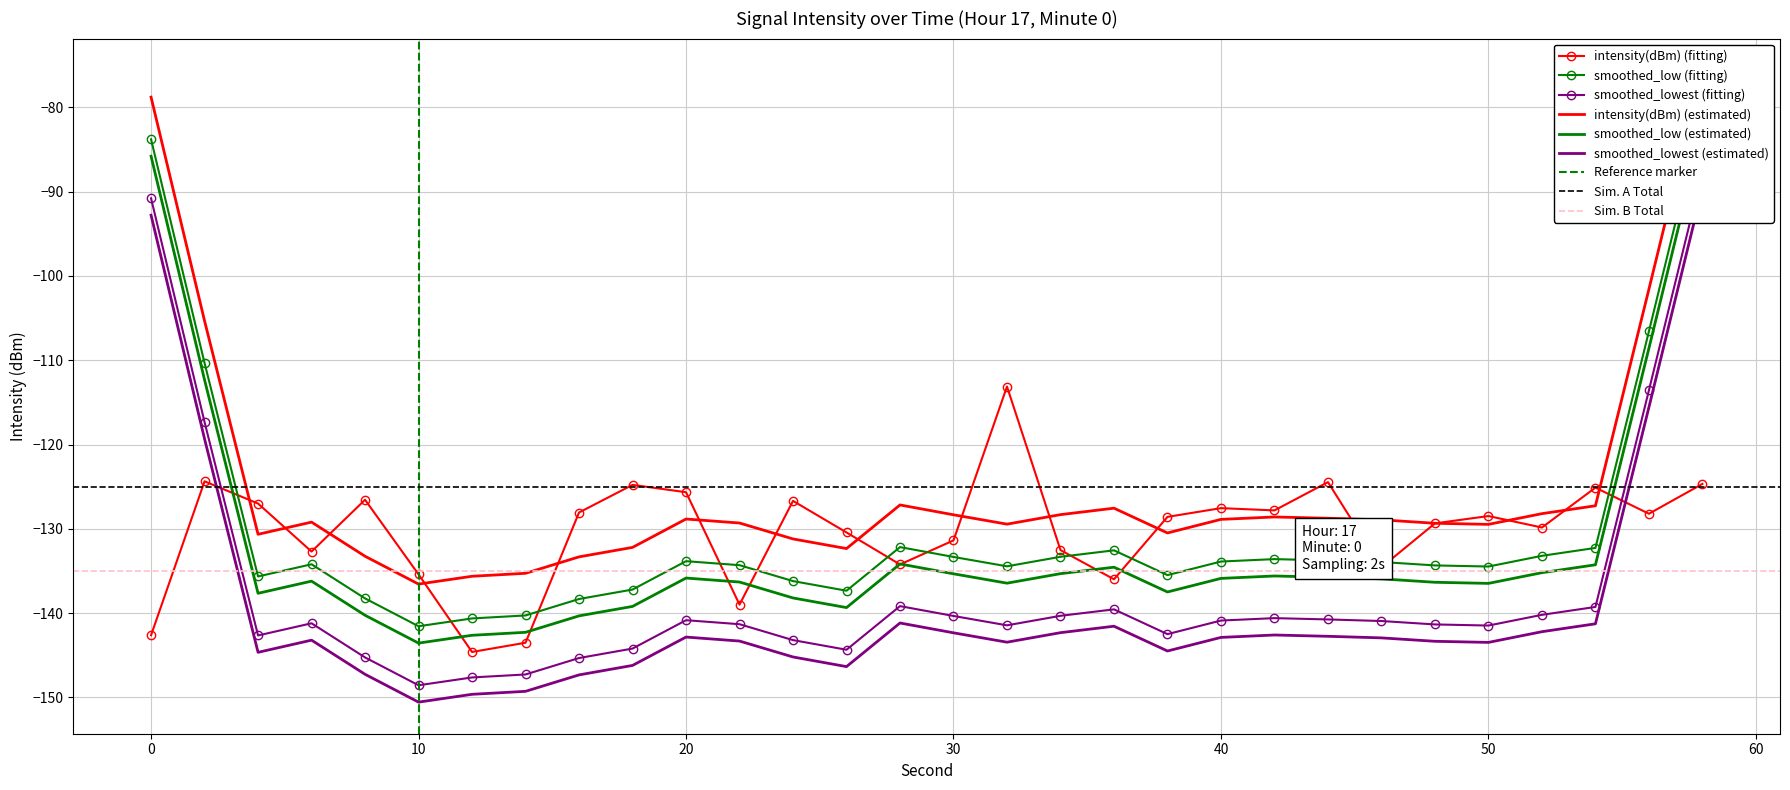

True or false: second_norm has more than 0 points higher than both neighbors.

False